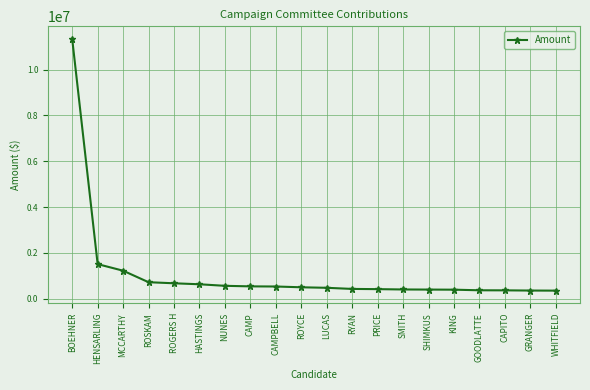

Which category has the highest value across all series?

BOEHNER